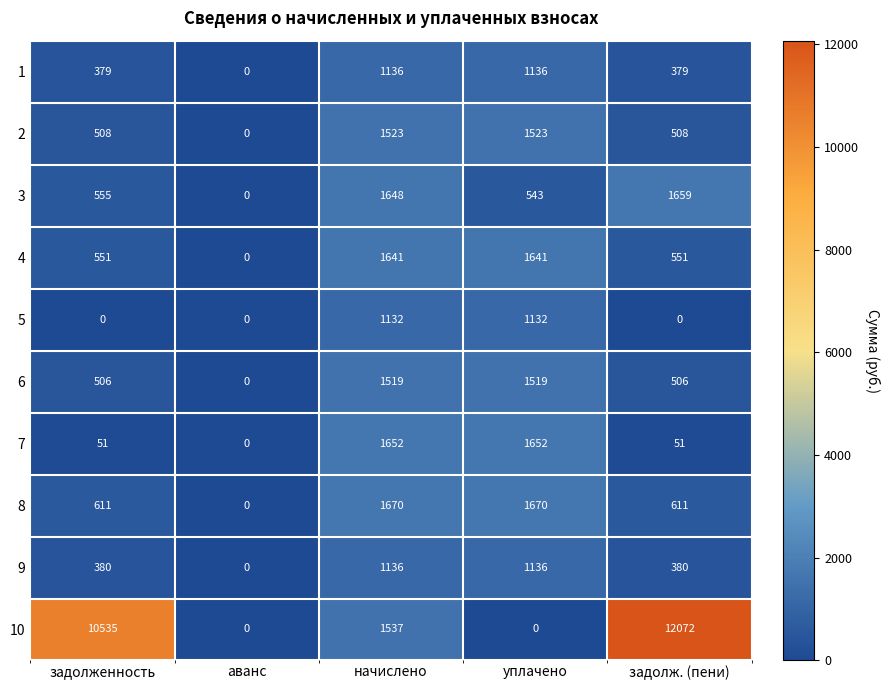

The value of 9 at задолж. (пени) is 129. True or false?

False